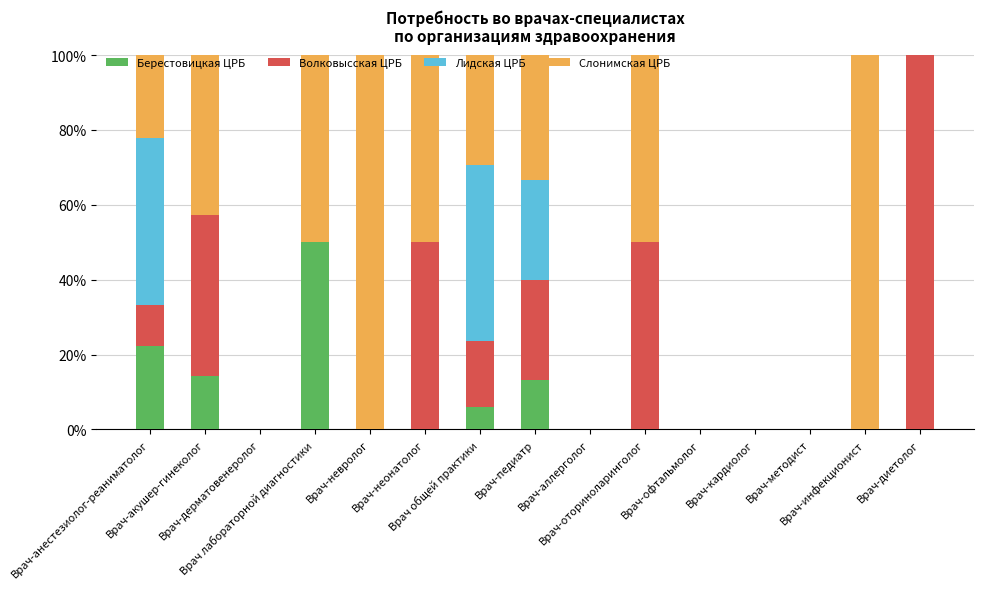

At which category is the sum across all series the highest?

Врач-анестезиолог-реаниматолог